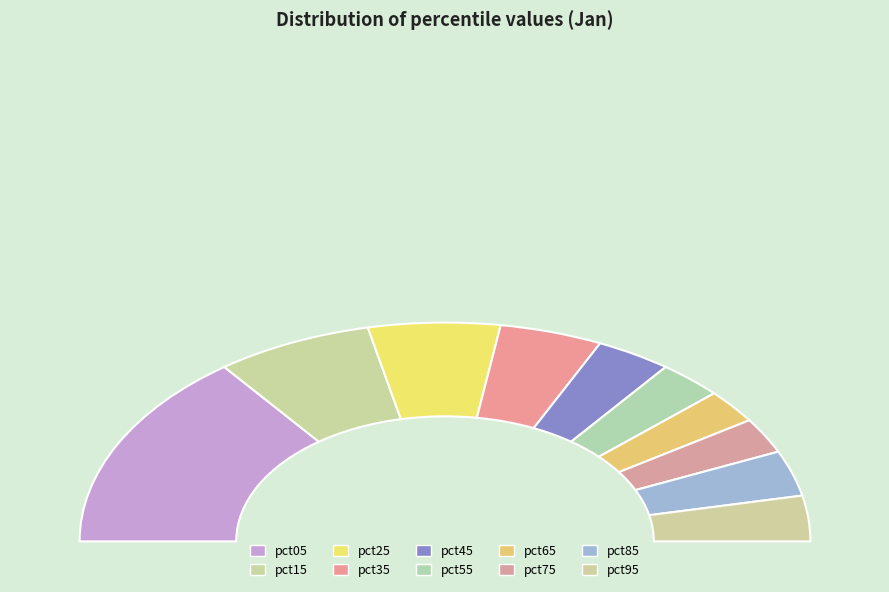

To the nearest percent, what is the difference between the pct75 and pct85 slice percentages?

2%